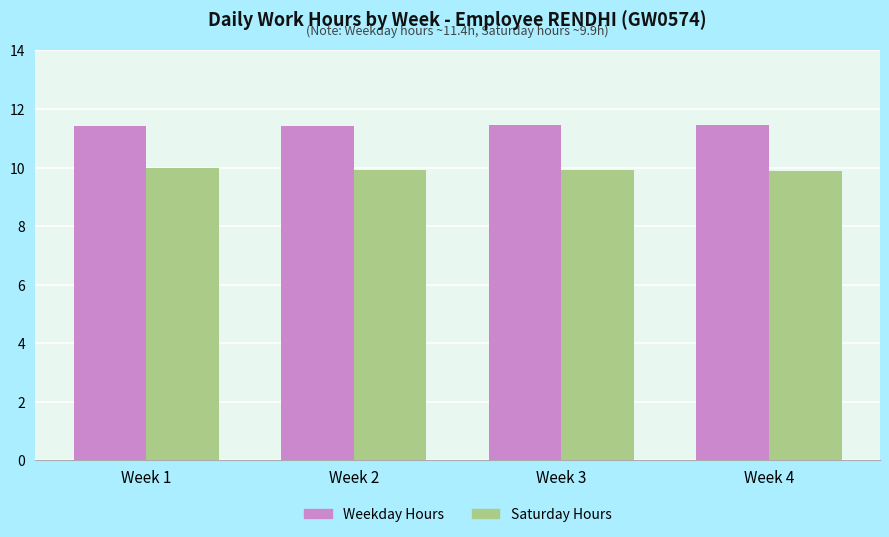

The value of Weekday Hours at Week 3 is 6.1. True or false?

False